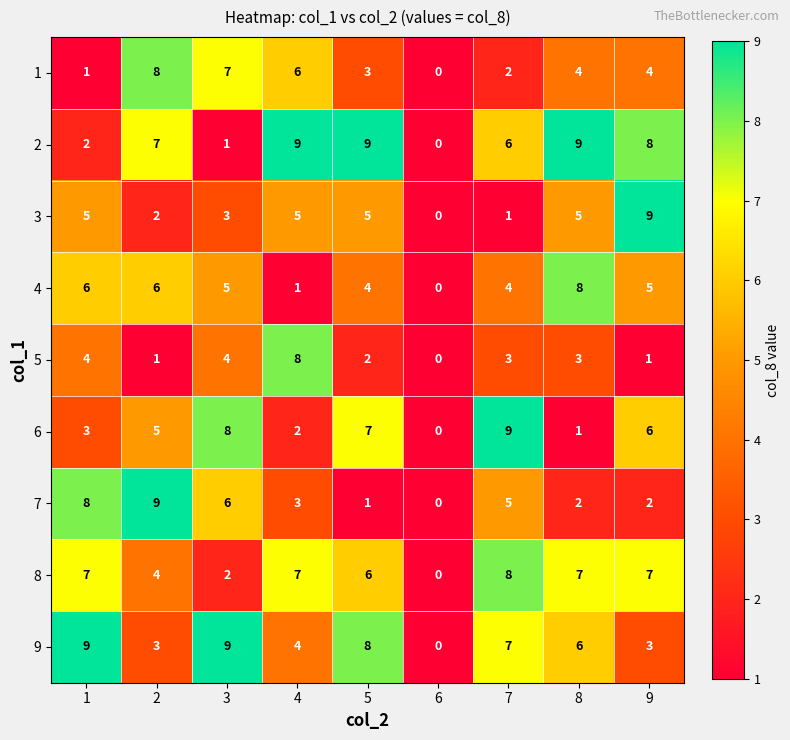

True or false: 1 has a value of 2 at 9.

False